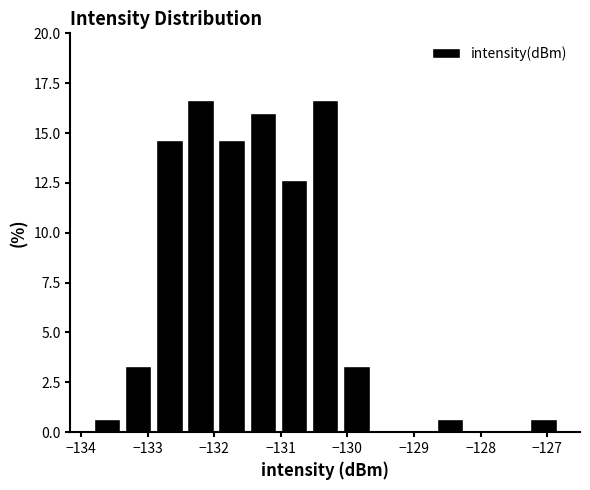

Reading left to right, list every bar in this chart as the range it spans on the x-axis followed by its height. Neither the bar edges nor the heights are printed on the chart, so give them approximately, as read against the axes.

-133.8 to -133.4: 0.5
-133.4 to -132.9: 3.5
-132.9 to -132.4: 14.5
-132.4 to -132.0: 16.5
-132.0 to -131.5: 14.5
-131.5 to -131.0: 16.0
-131.0 to -130.6: 12.5
-130.6 to -130.1: 16.5
-130.1 to -129.6: 3.5
-129.6 to -129.2: 0
-129.2 to -128.7: 0
-128.7 to -128.2: 0.5
-128.2 to -127.8: 0
-127.8 to -127.3: 0
-127.3 to -126.8: 0.5